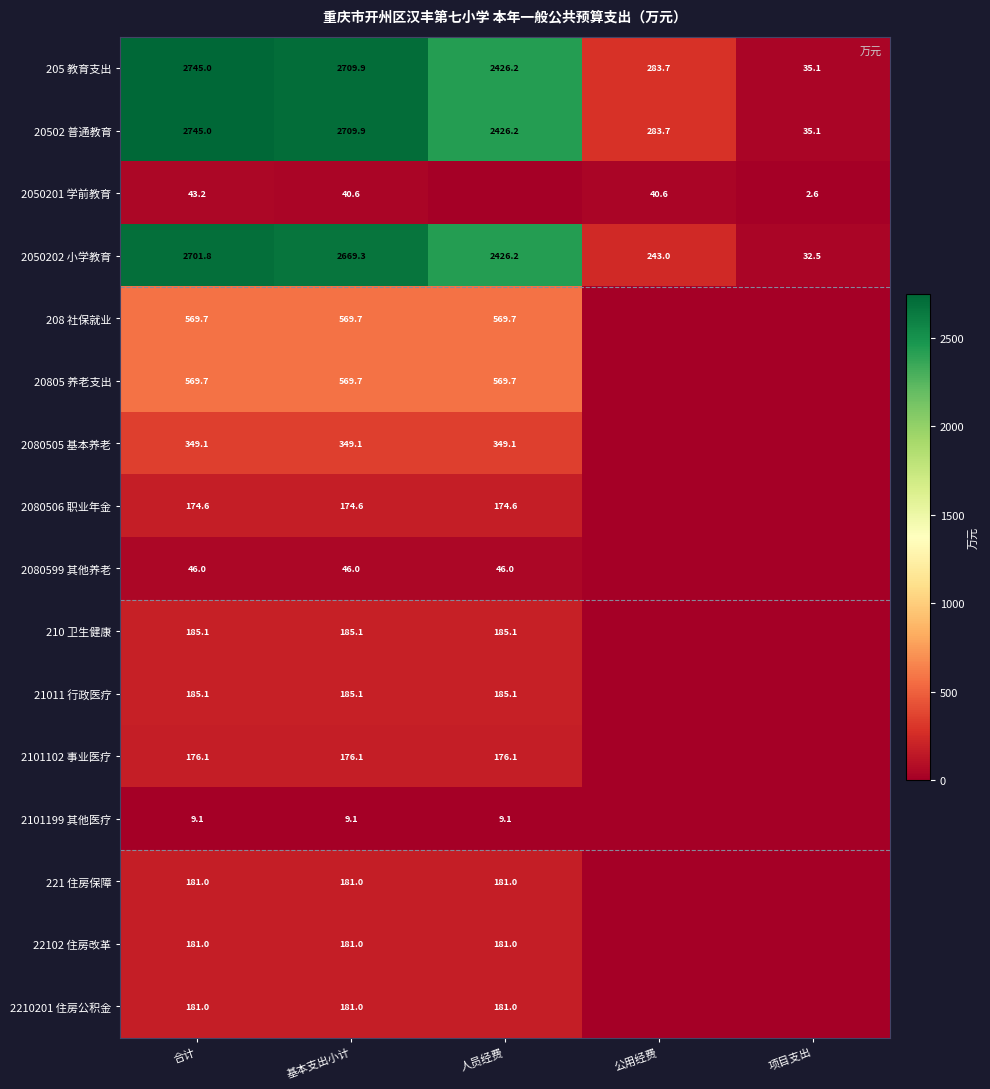

What is the difference between the highest and lowest values at 基本支出小计?

2700.8